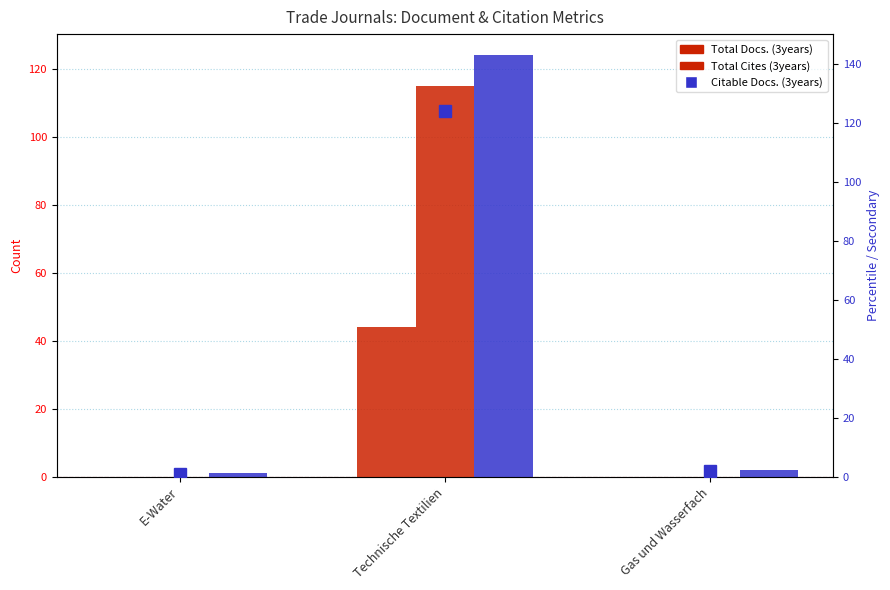

What are all the series names shown in the legend?

Total Docs. (3years), Total Cites (3years), Citable Docs. (3years)